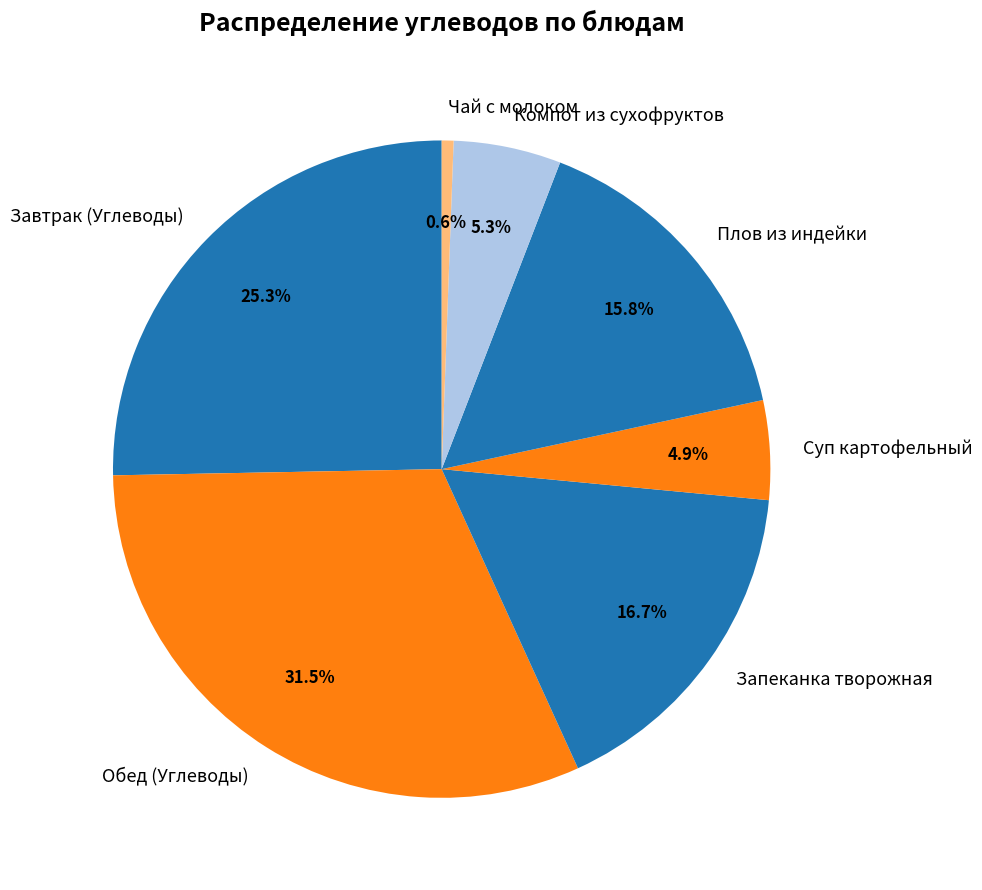

Which category has the smallest portion of the pie?

Чай с молоком